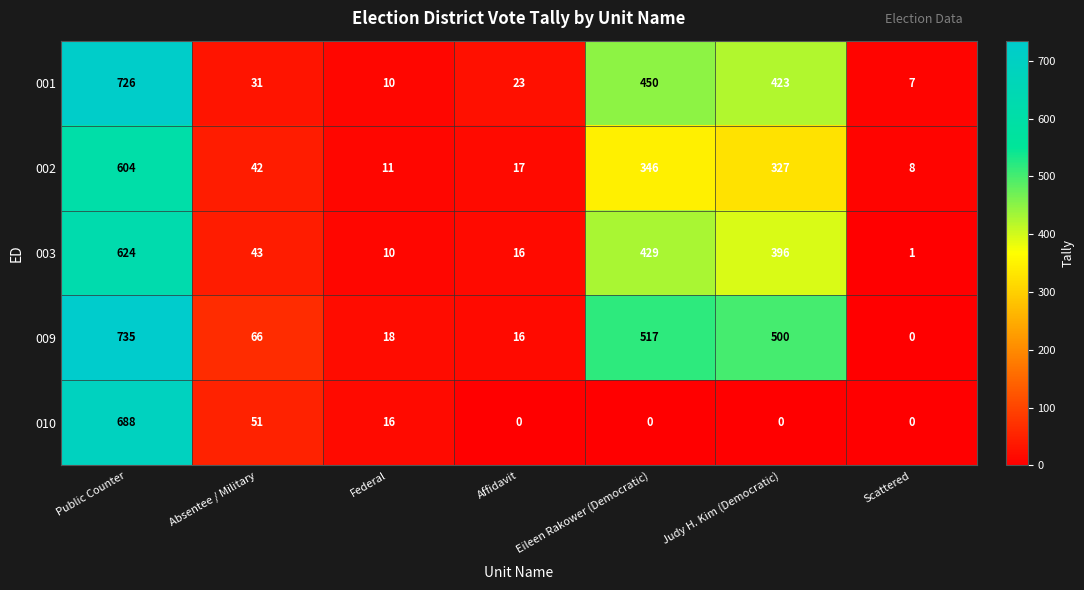

At how many categories does at least one series exceed 7?

7